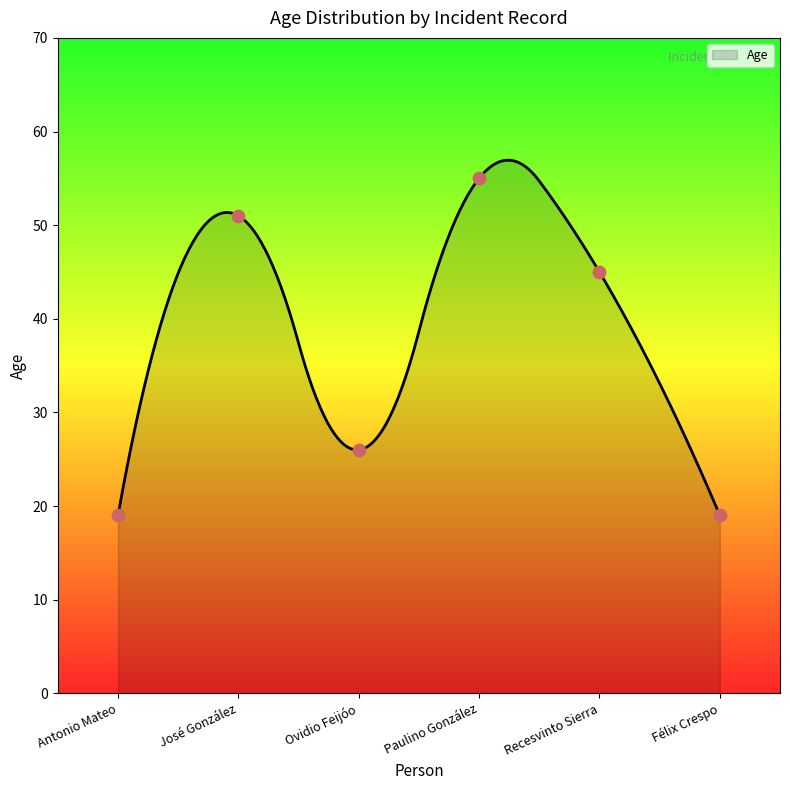

Approximately how many times larger is the value at Félix Crespo compared to José González?

0.4